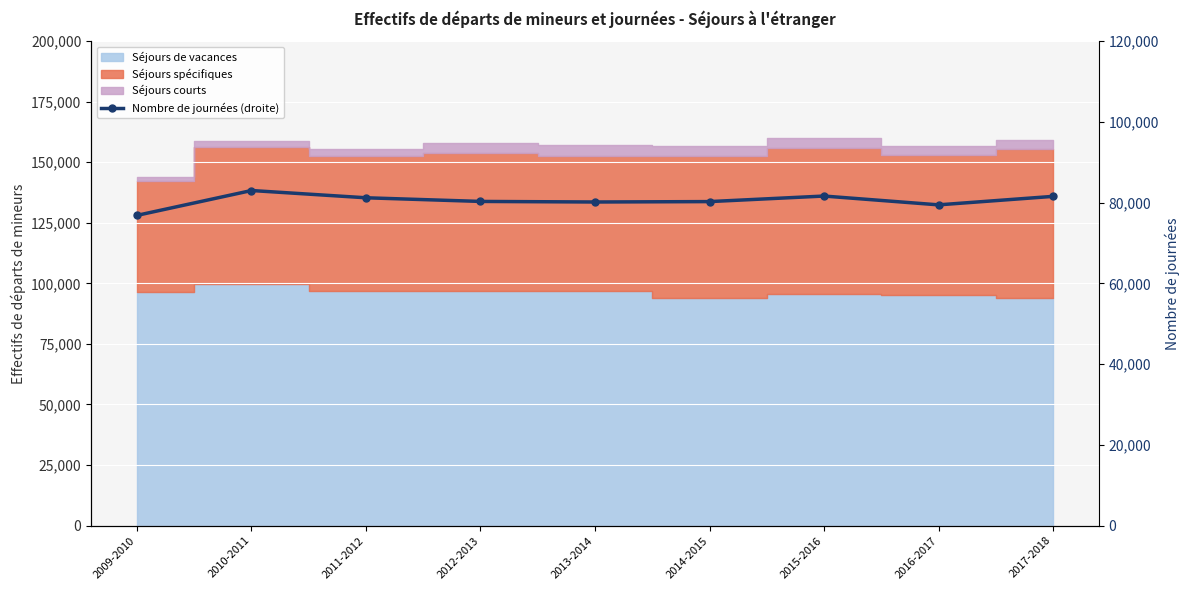

What is the change in value from 2011-2012 to 2015-2016?

+430